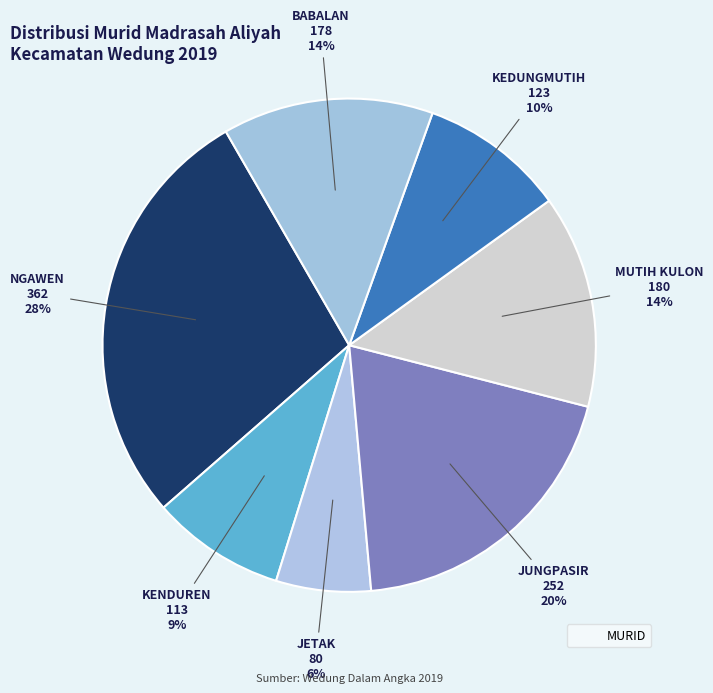

Which slice is the smallest?

JETAK